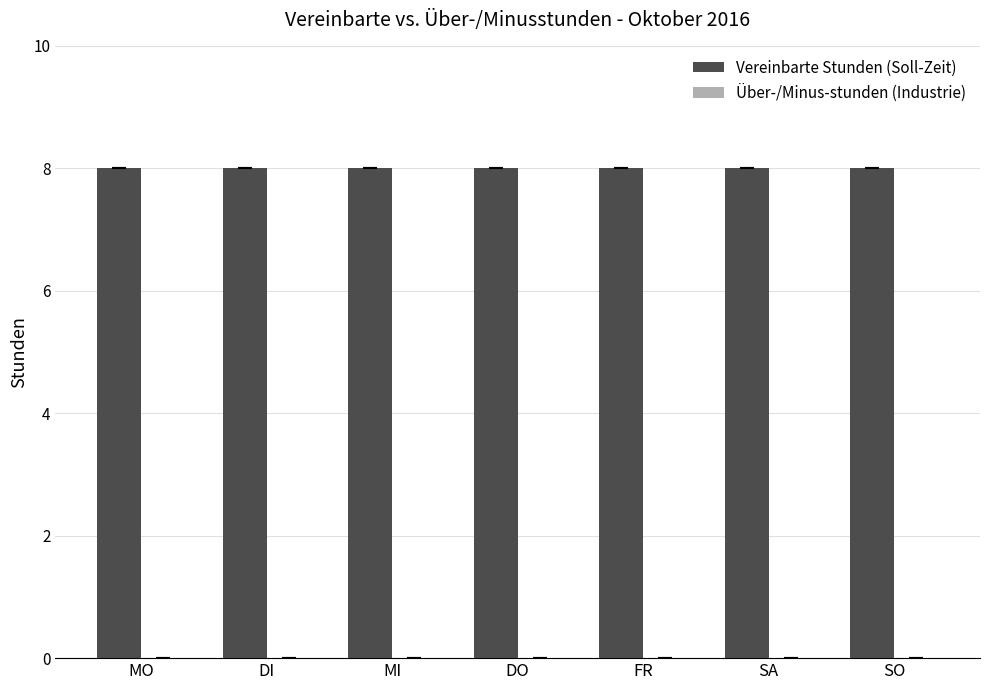

Reading left to right, what are all the values shown in this chart?

Vereinbarte Stunden (Soll-Zeit): 8	8	8	8	8	8	8
Über-/Minus-stunden (Industrie): 0	0	0	0	0	0	0